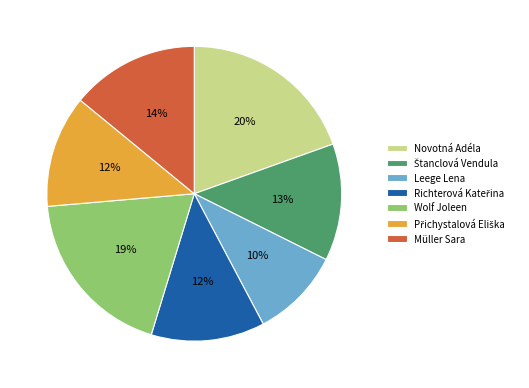

True or false: Wolf Joleen accounts for 19% of the total.

True